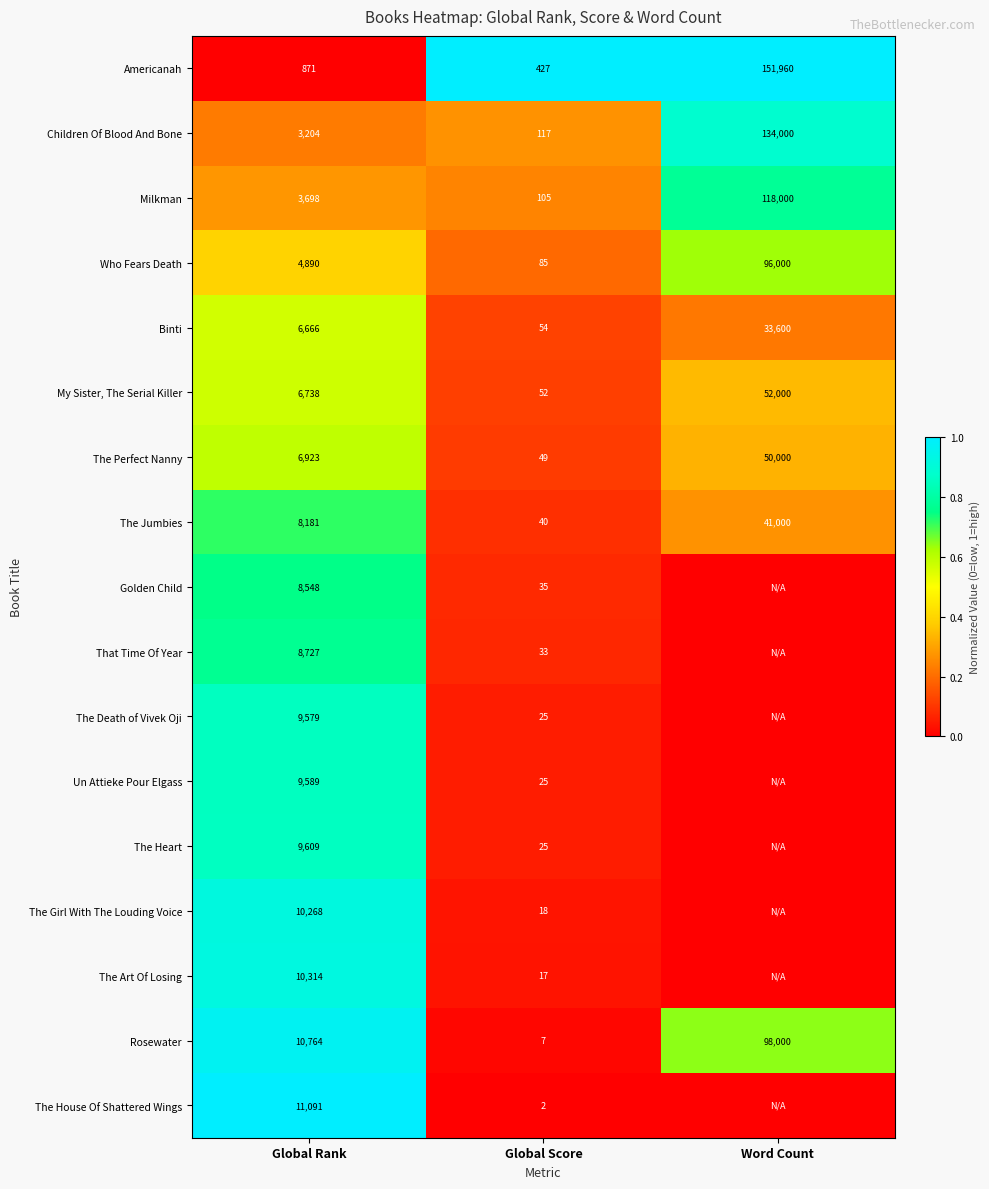

What is the difference between the maximum and minimum values in the Milkman series?

117895